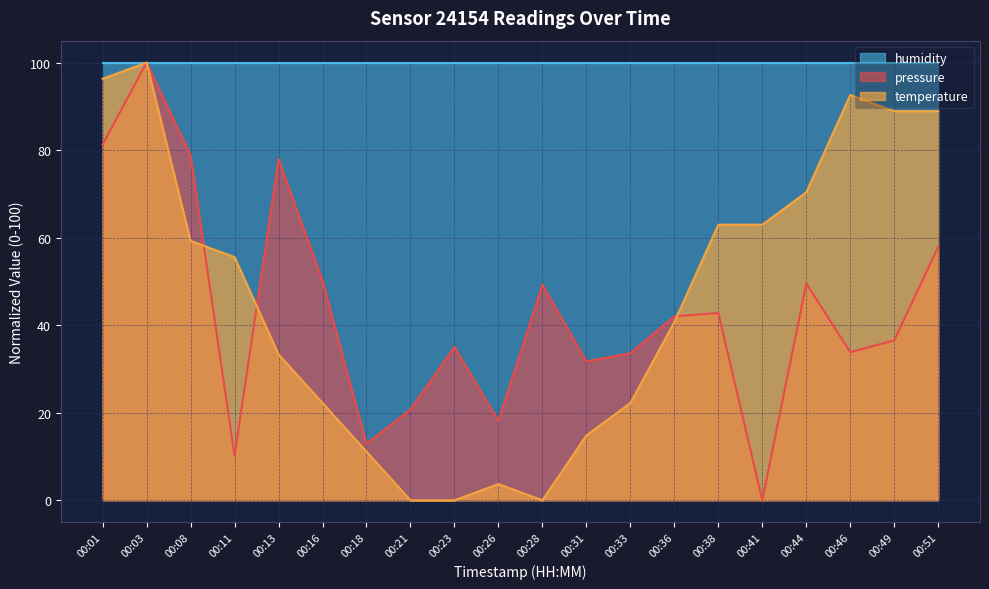

At 00:23, list the series in order from largest to smallest.

humidity, pressure, temperature